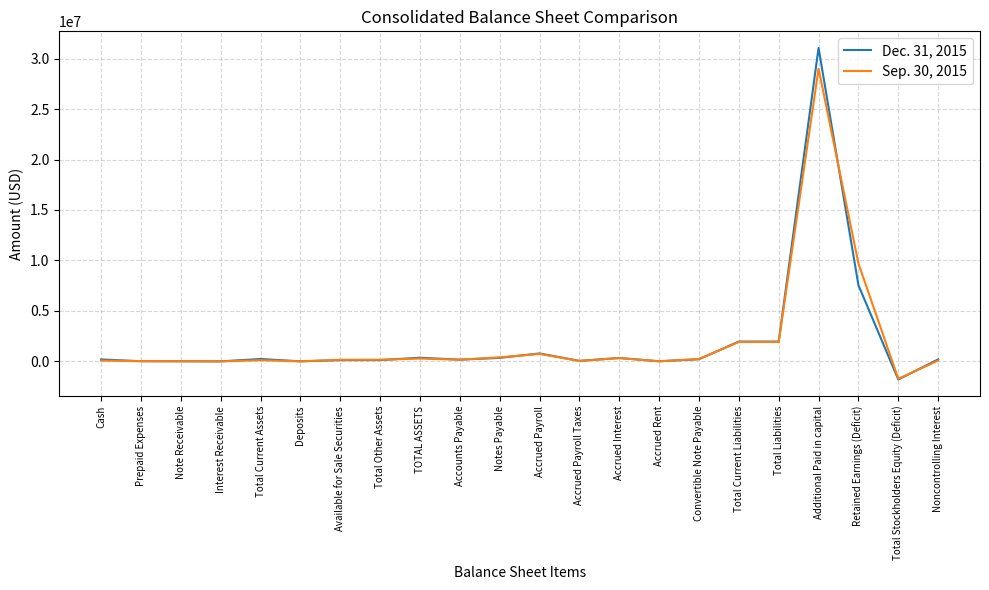

What is the total value across all series at Total Current Liabilities?

3888424